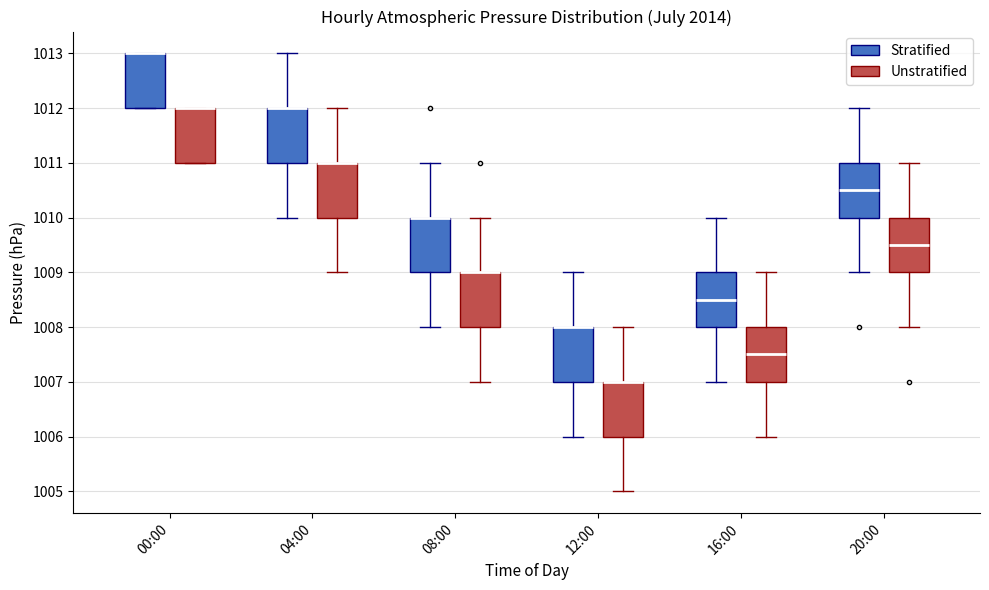

Where does the lower whisker of the box for 12:00 (Unstratified) end on the y-axis? The values are not printed on the chart, so give them approximately, as read against the axis.

1005.0